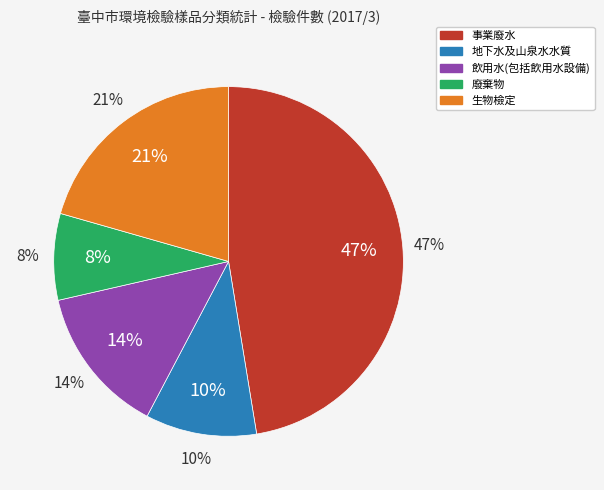

Combined, what portion of the pie is 廢棄物 and 事業廢水?

55.4%